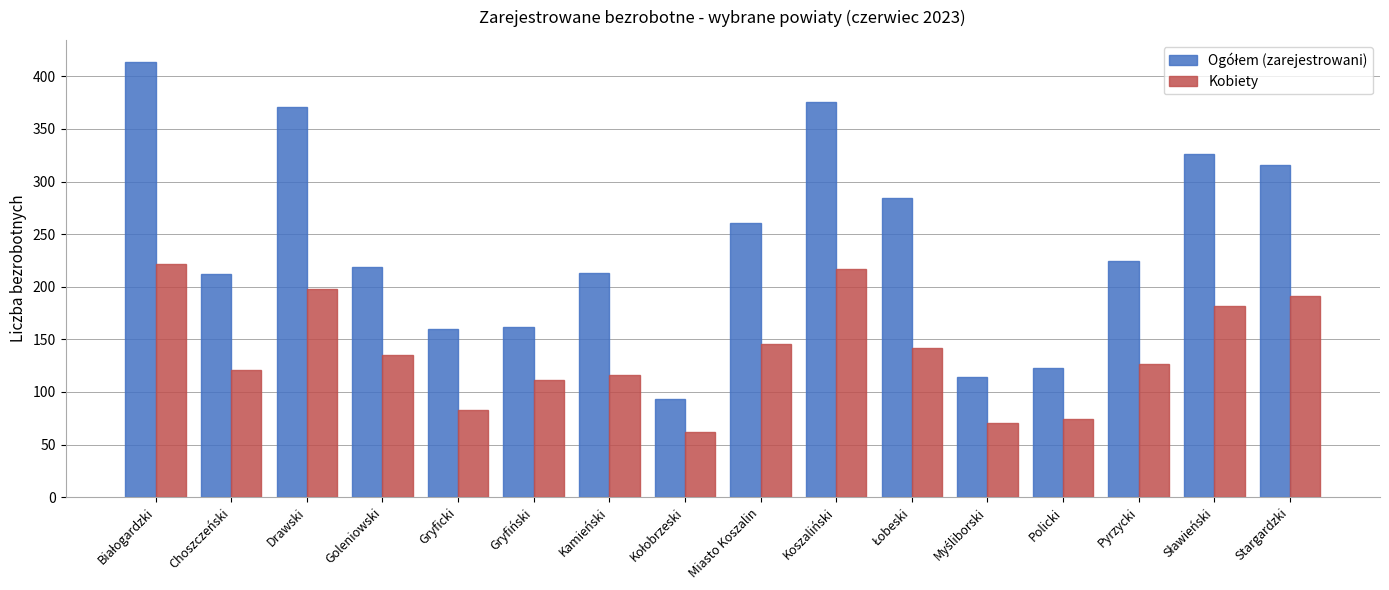

What is the spread (max minus min) of values at Miasto Koszalin?

115